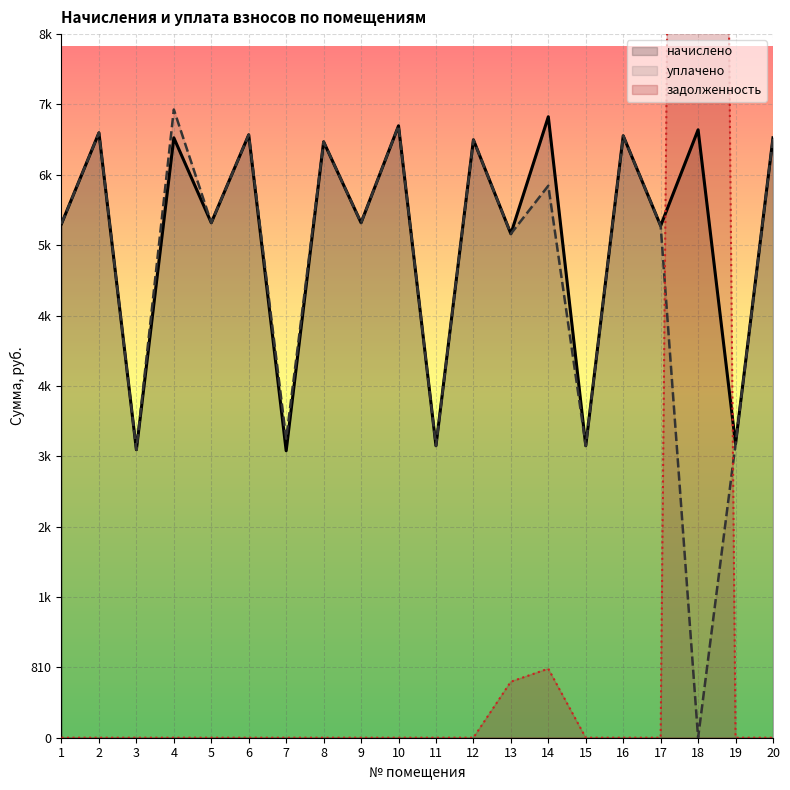

True or false: уплачено has a value of 12220.3 at 2.

False